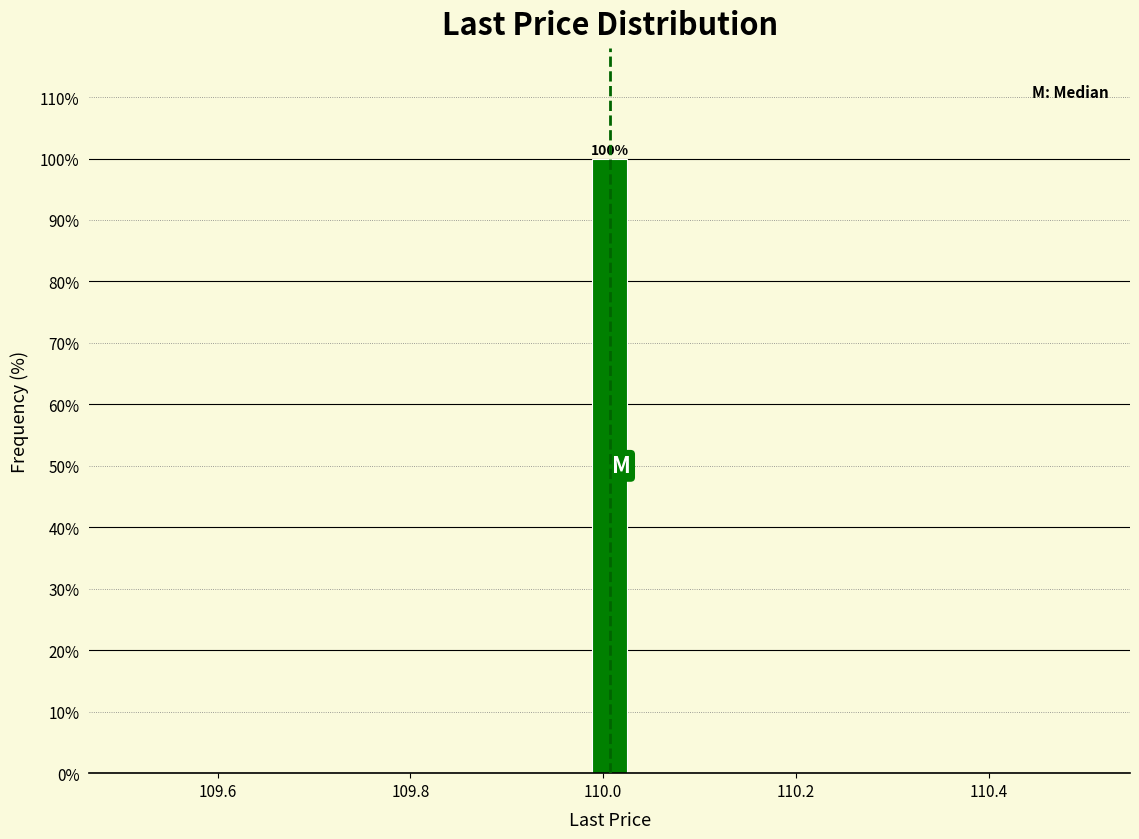

Around what value on the x-axis is the tallest bar? Give the approximate position of its centre, as read against the axis.

110.00